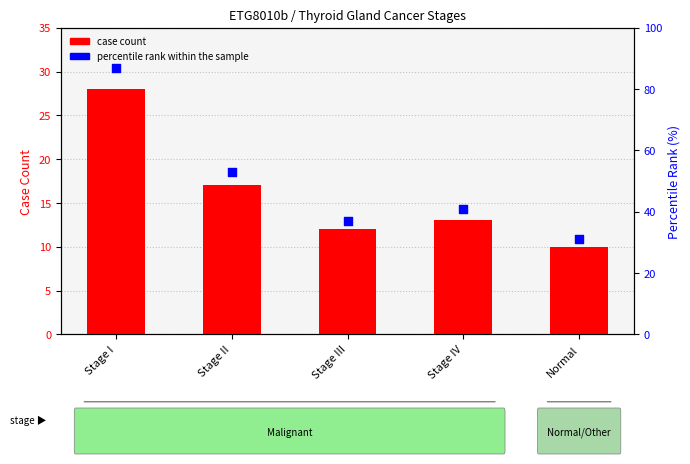

Which series reaches the maximum Y coordinate?

percentile rank within the sample